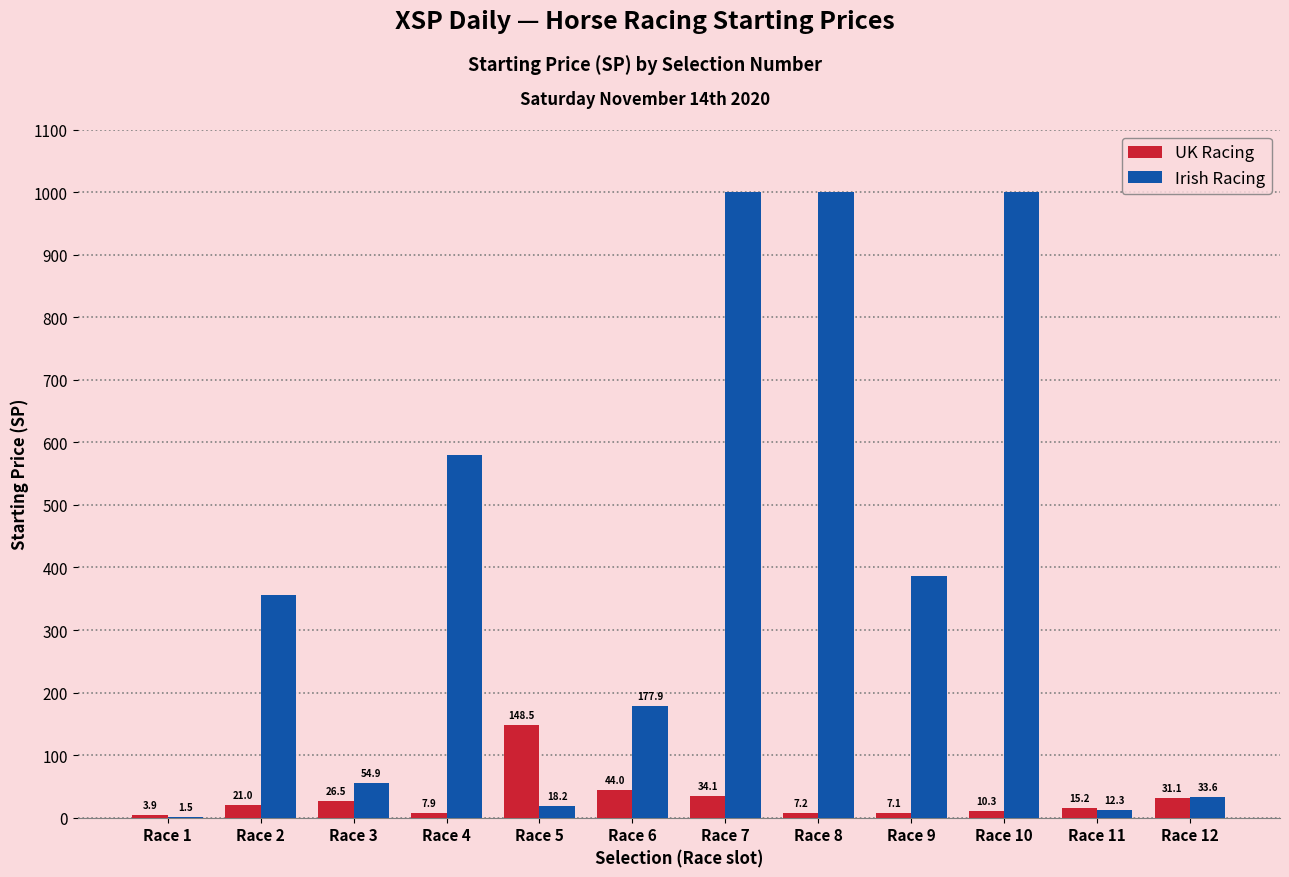

What are all the series names shown in the legend?

UK Racing, Irish Racing